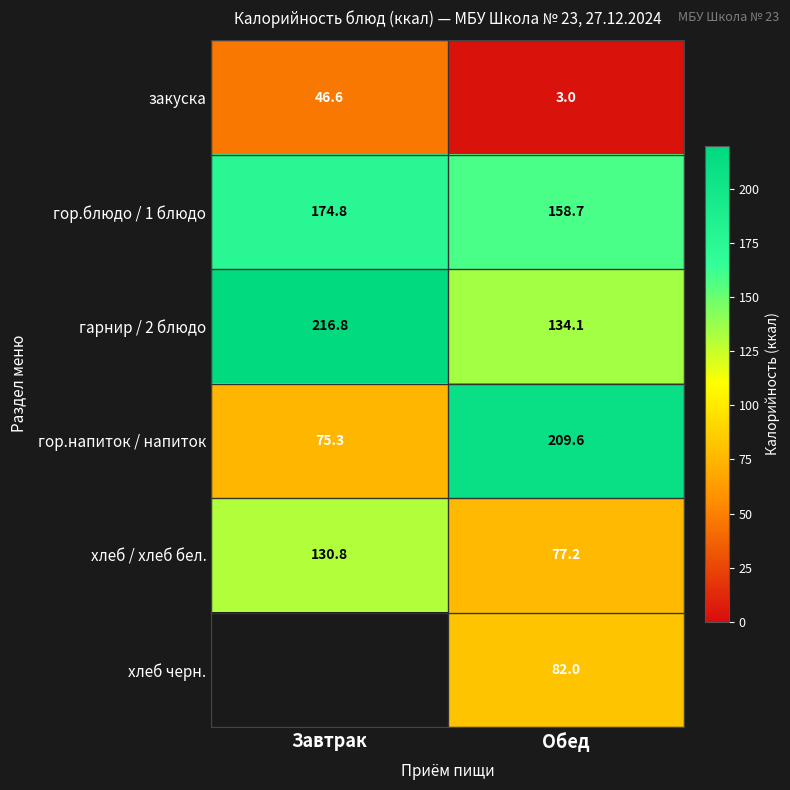

True or false: хлеб черн. has a value of 82.0 at Обед.

True